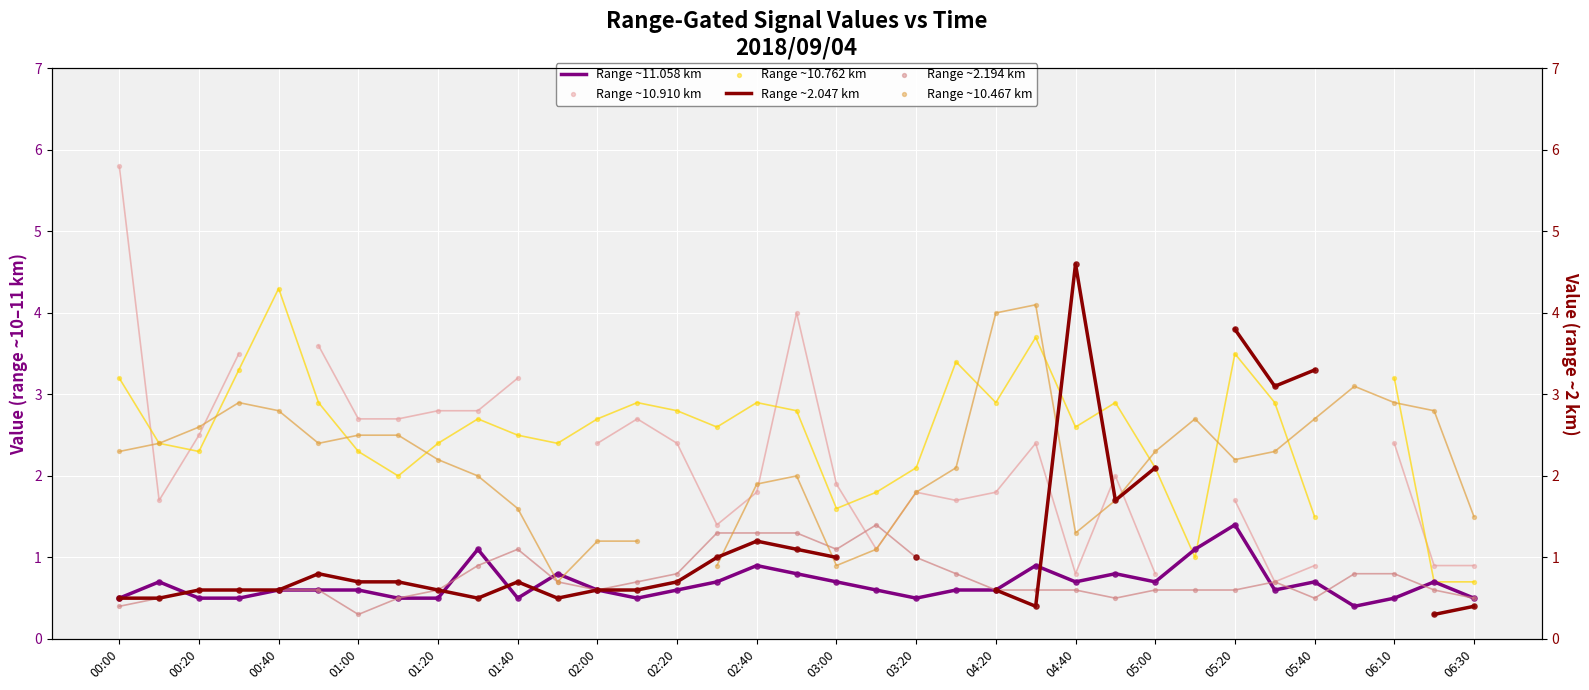

Which series has the largest Y range (max minus min)?

Range ~10.910 km